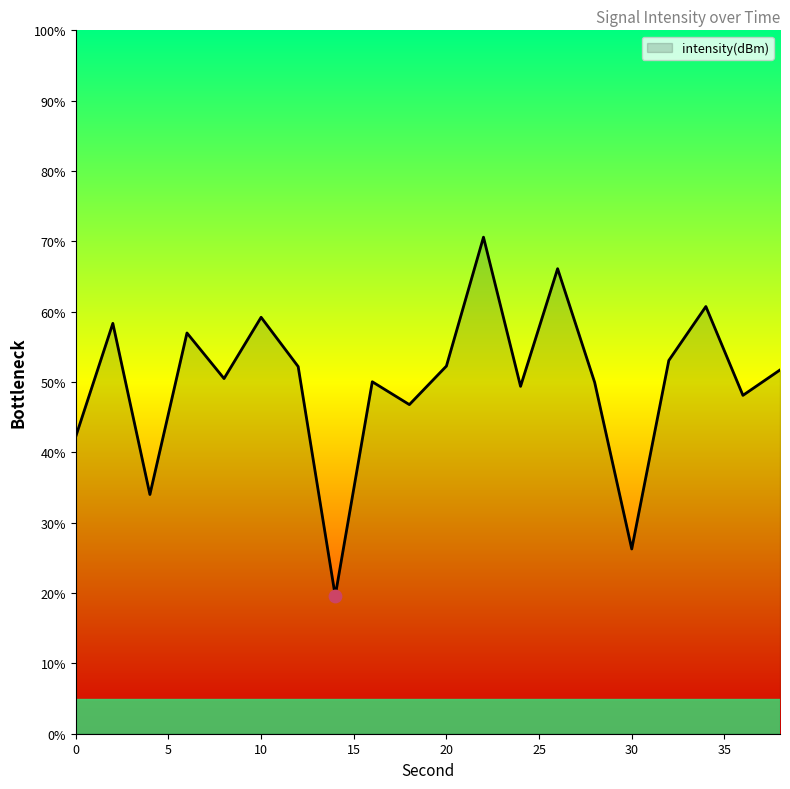

What is the greatest value displayed?

70.6